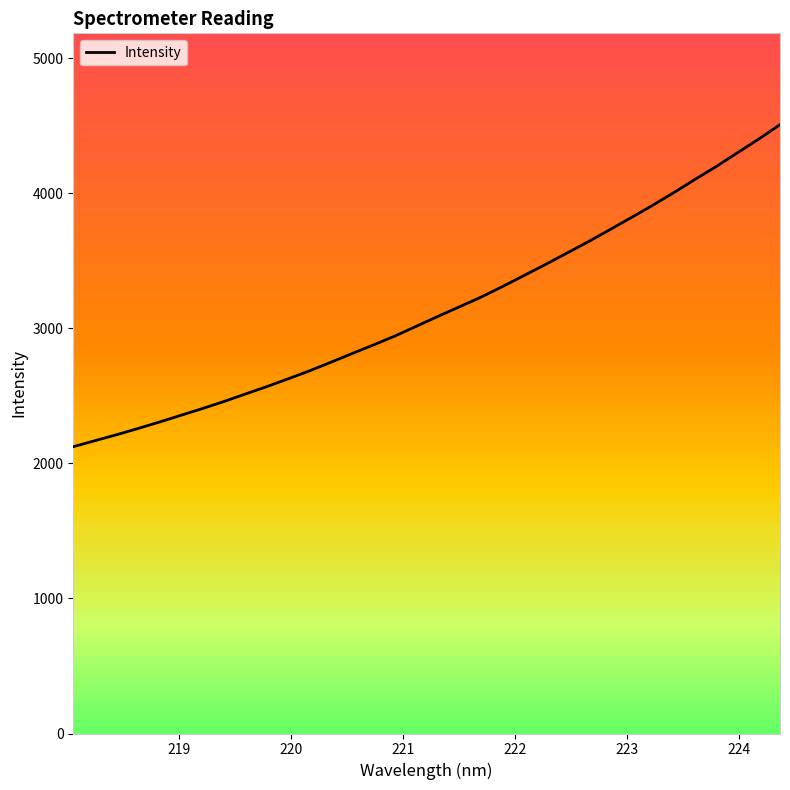

How many data points does each series have?

34